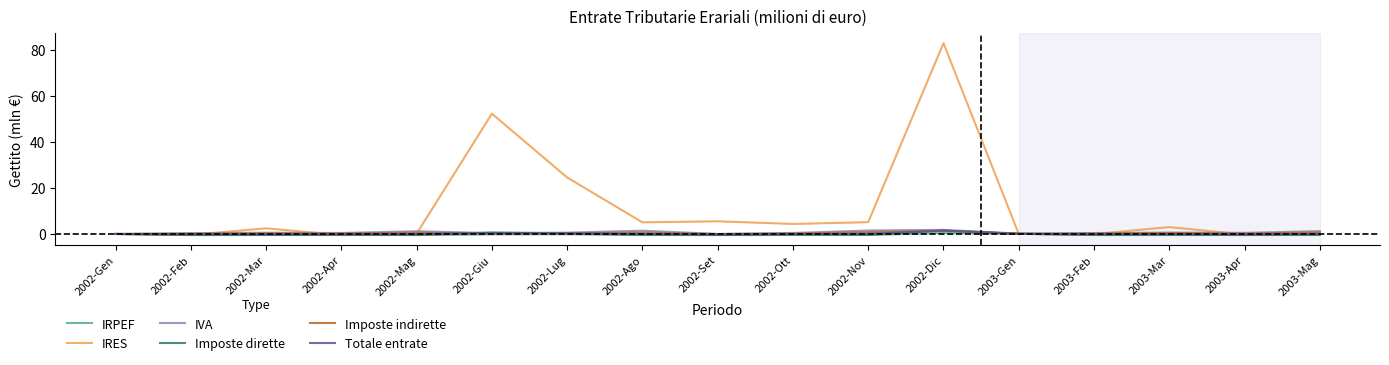

What is the maximum value for IRES?

82.9